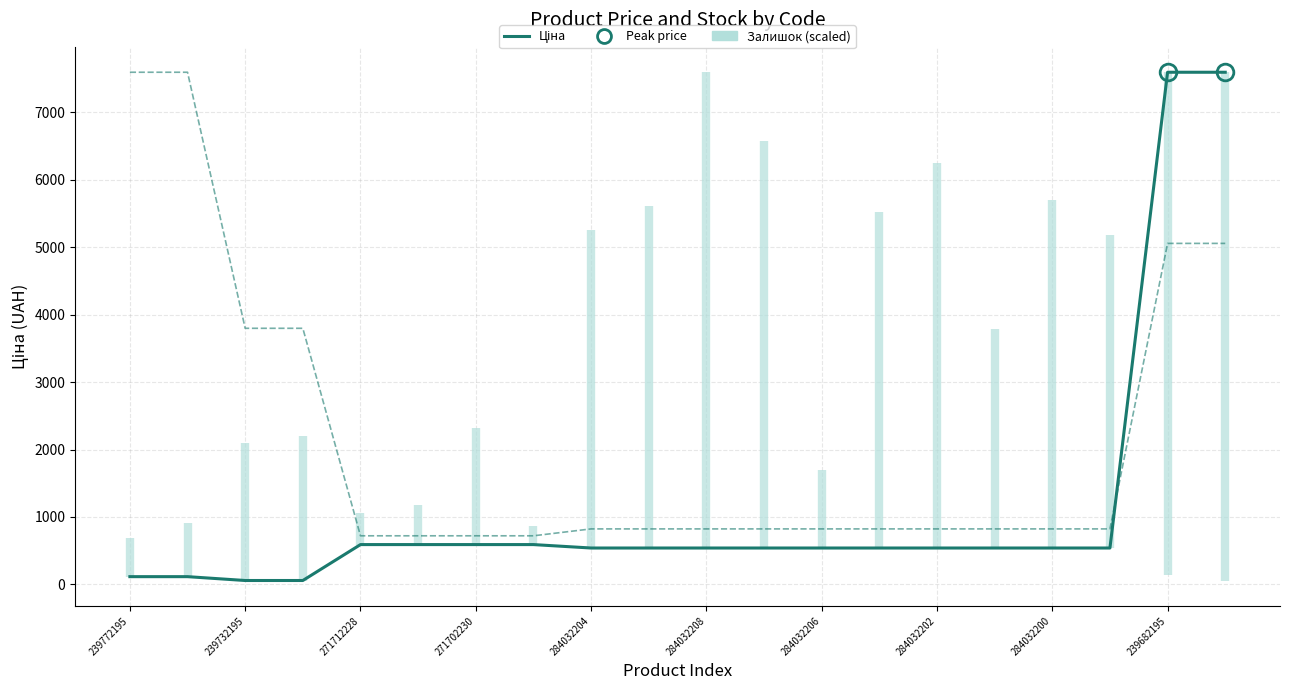

Does the chart display data point markers on the line(s)?

No